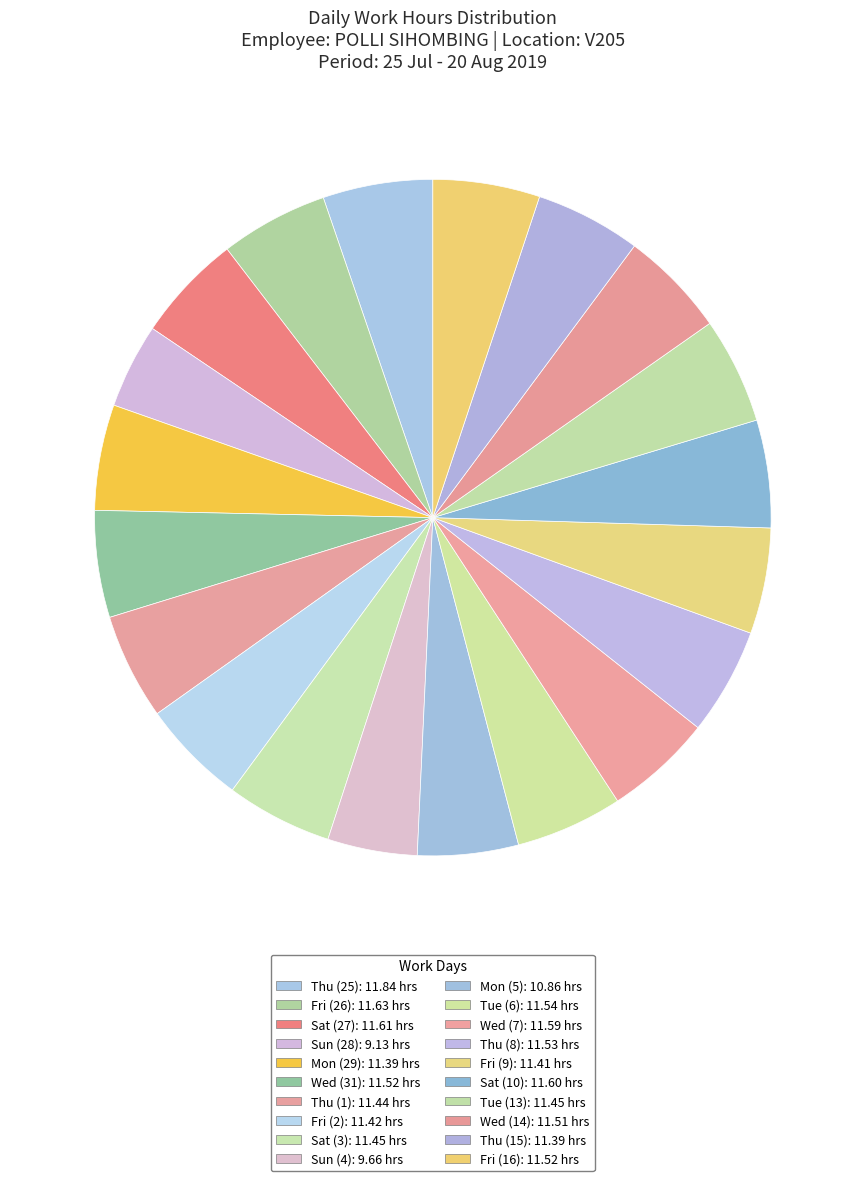

To the nearest percent, what is the combined percentage of Mon (29) and Wed (7)?

10%